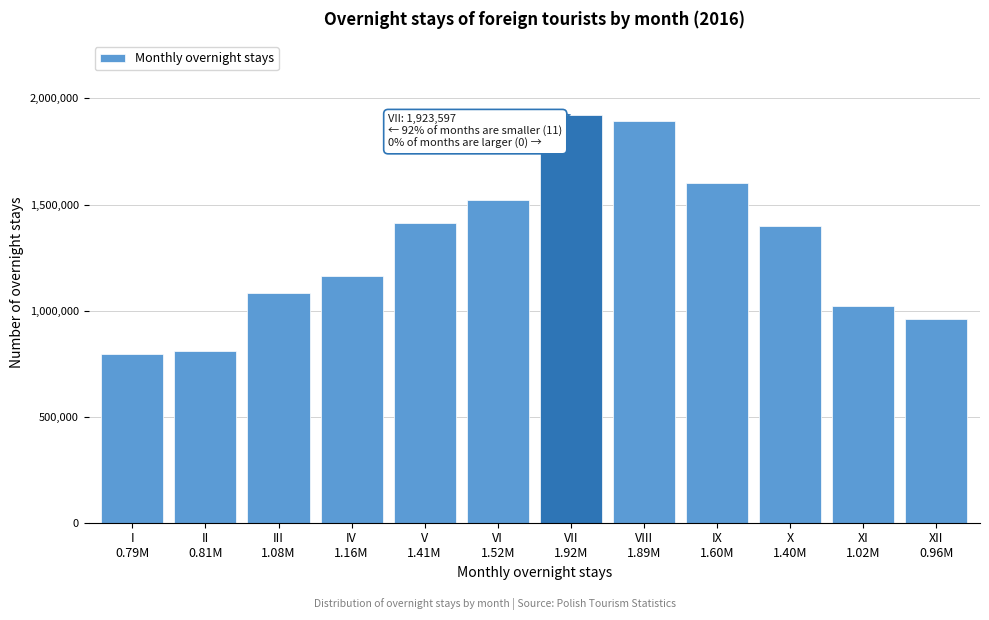

Reading left to right, transcribe all the data shown in this chart.

793803	809059	1082676	1162426	1411516	1519582	1923597	1891596	1602073	1401005	1020120	961772